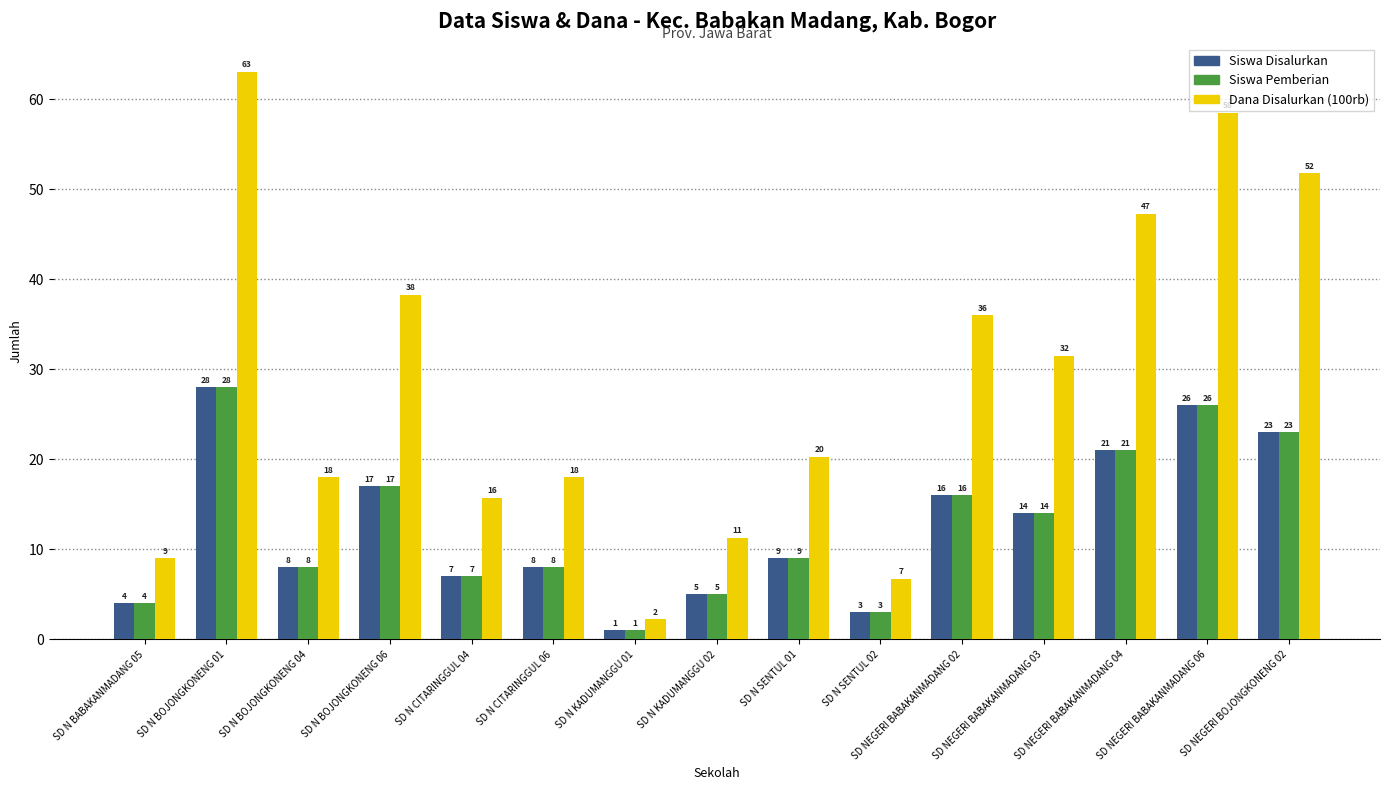

True or false: Siswa Disalurkan has a value of 7.0 at SD N CITARINGGUL 04.

True